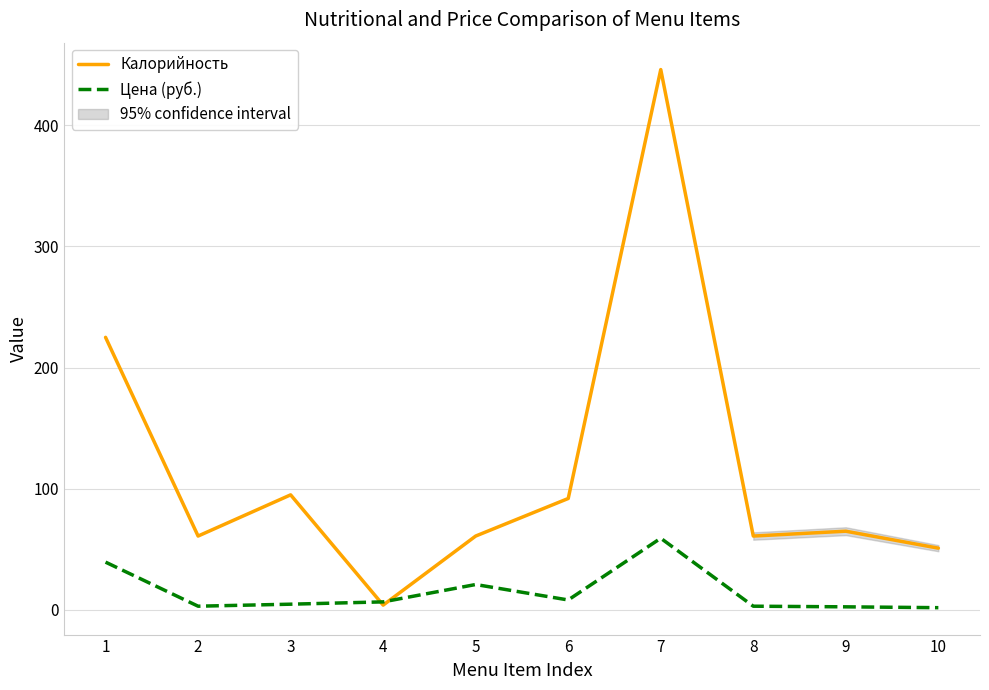

At how many categories does at least one series exceed 161?

2